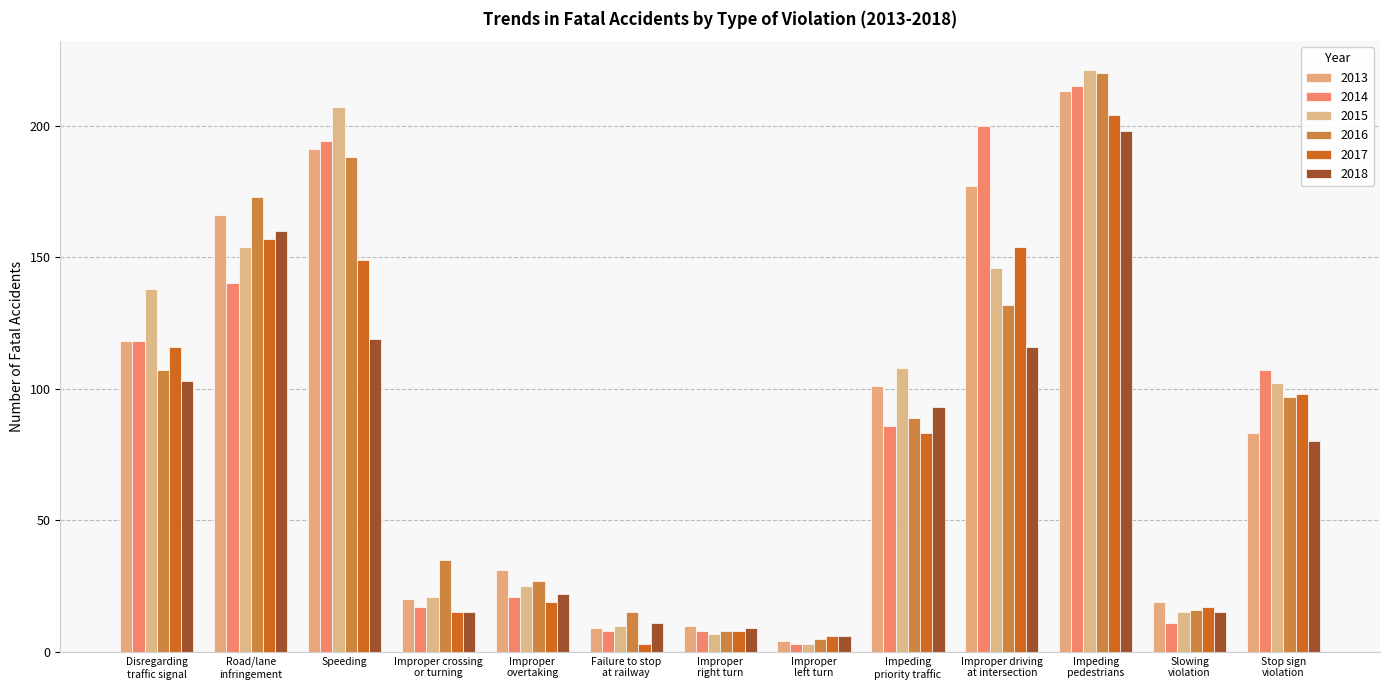

What value does the 2014 series have at Stop sign
violation?

107